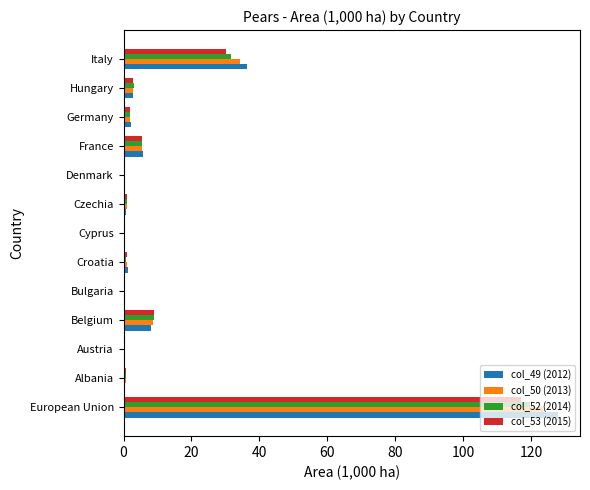

Which series has the largest range (max minus min)?

col_49 (2012)